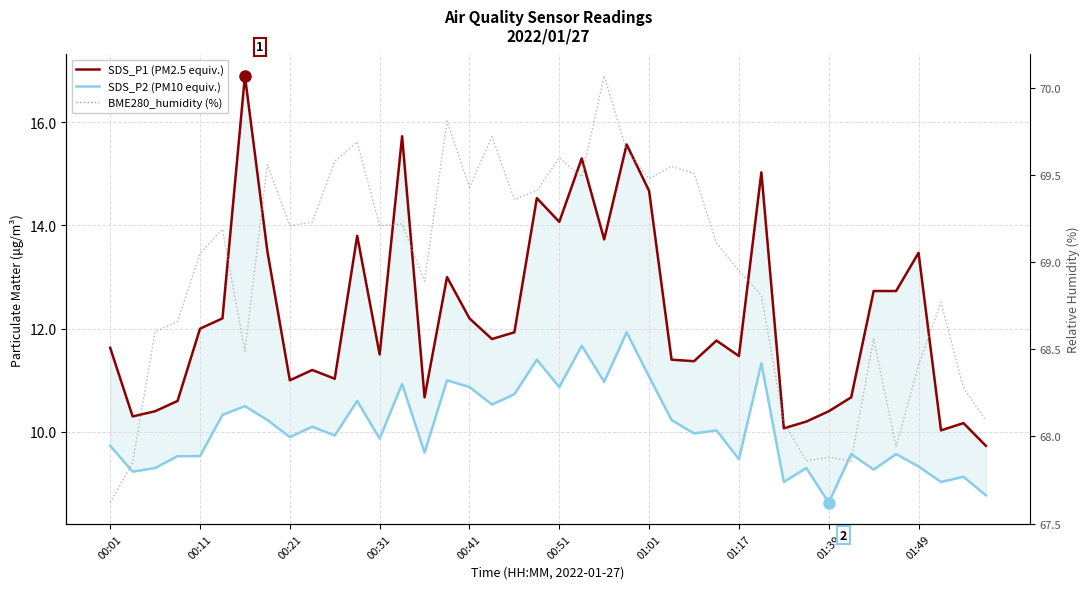

What is the smallest value displayed?

8.6